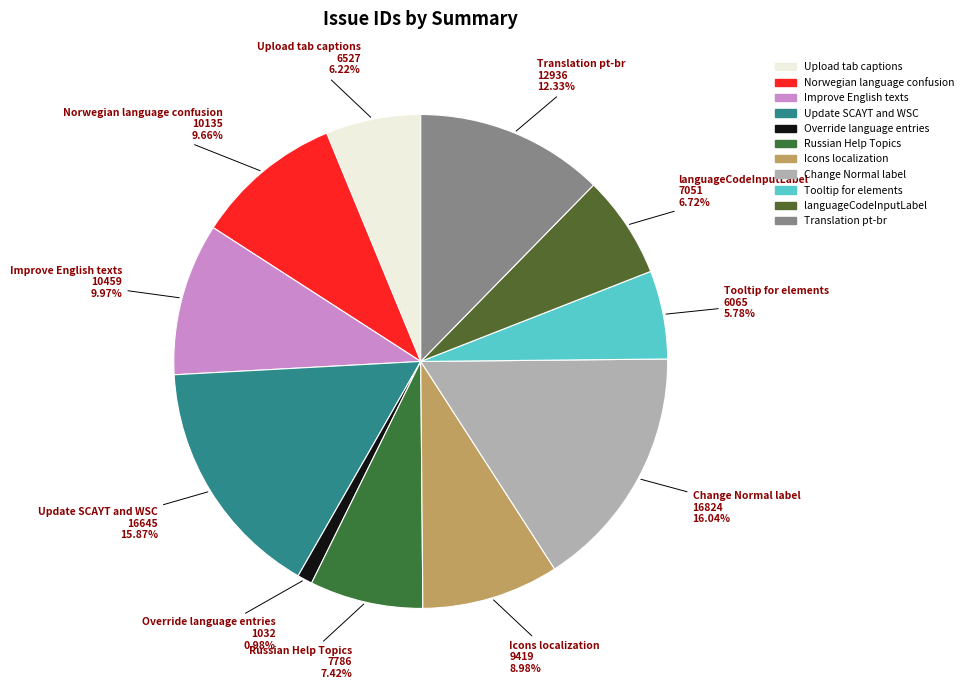

Between Update SCAYT and WSC and Tooltip for elements, which is larger?

Update SCAYT and WSC